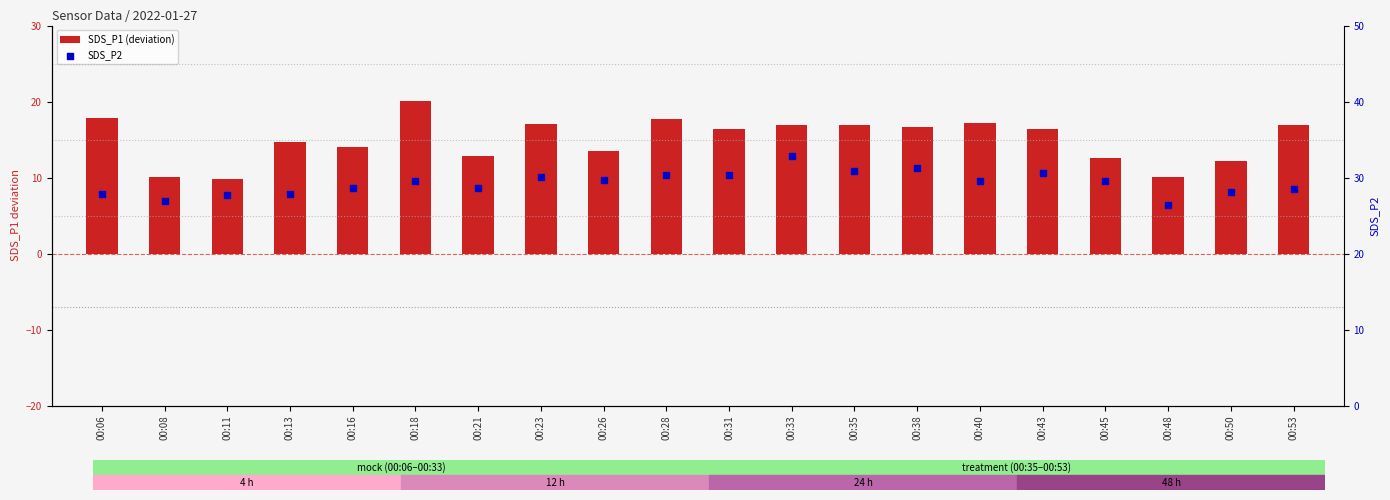

What is the total value across all series at 00:38?

47.9